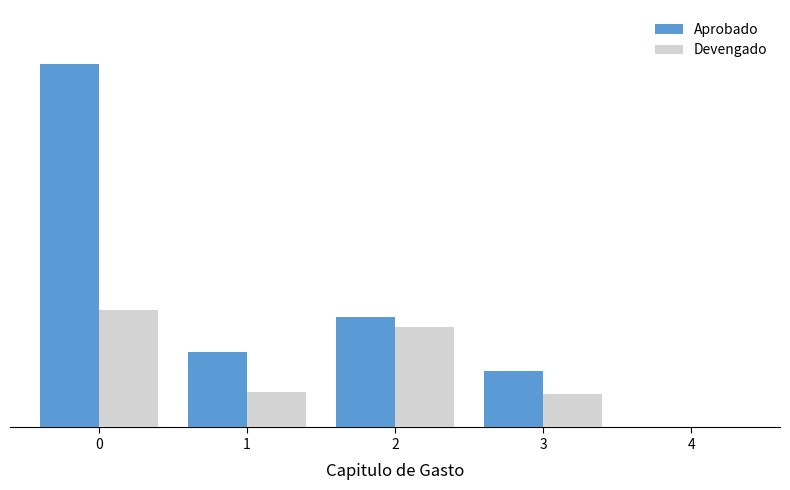

Between 2 and 4, which series saw the biggest shift?

Aprobado